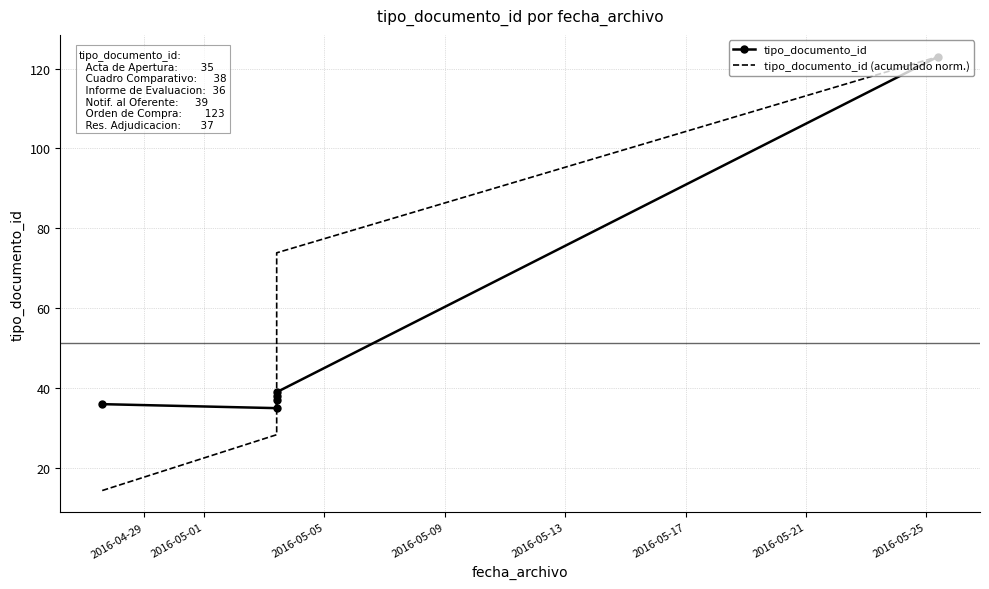

How many data points does each series have?

6